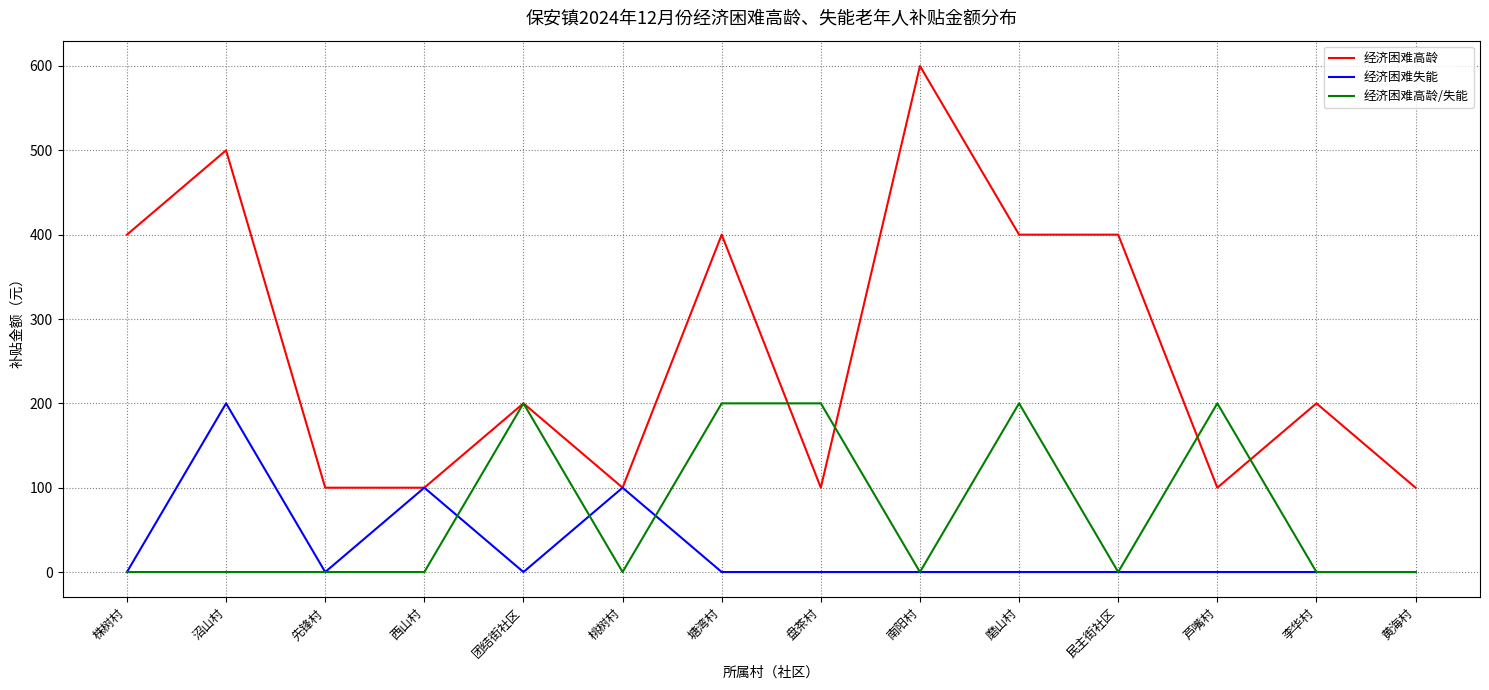

What is the average value of the 经济困难高龄/失能 series?

71